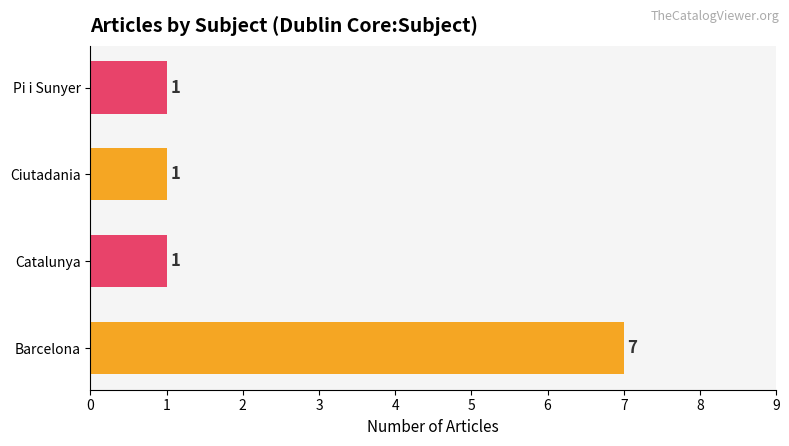

Are the bars horizontal?

Yes